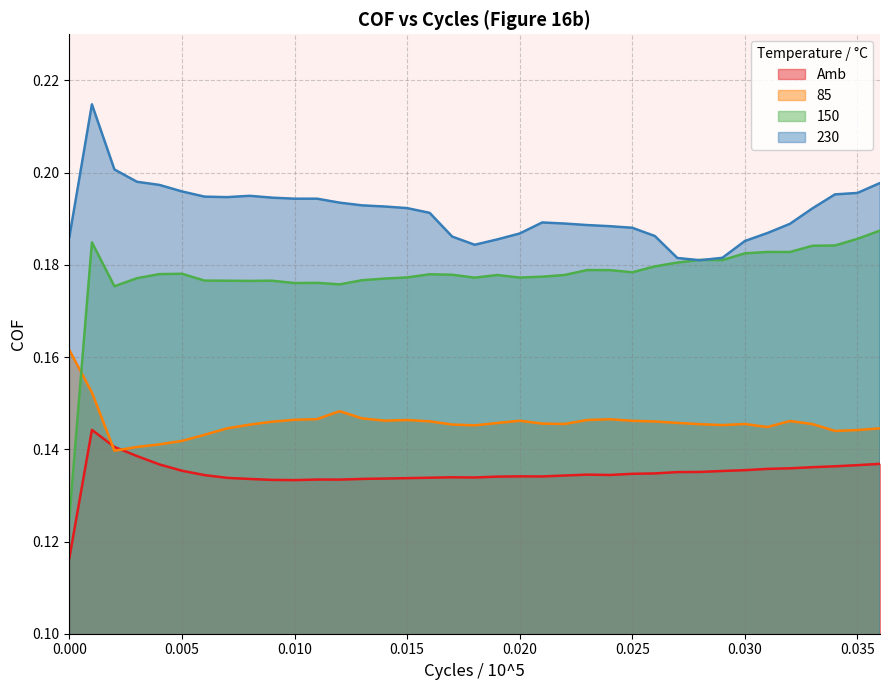

The value of 85 at 0.015 is 0.0. True or false?

False